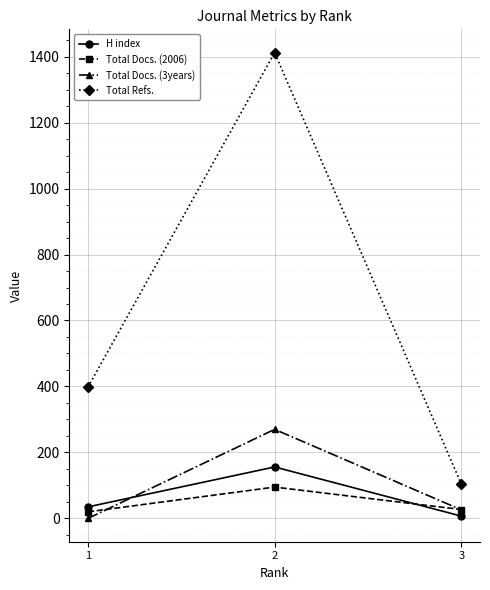

How many distinct data groups are displayed?

4